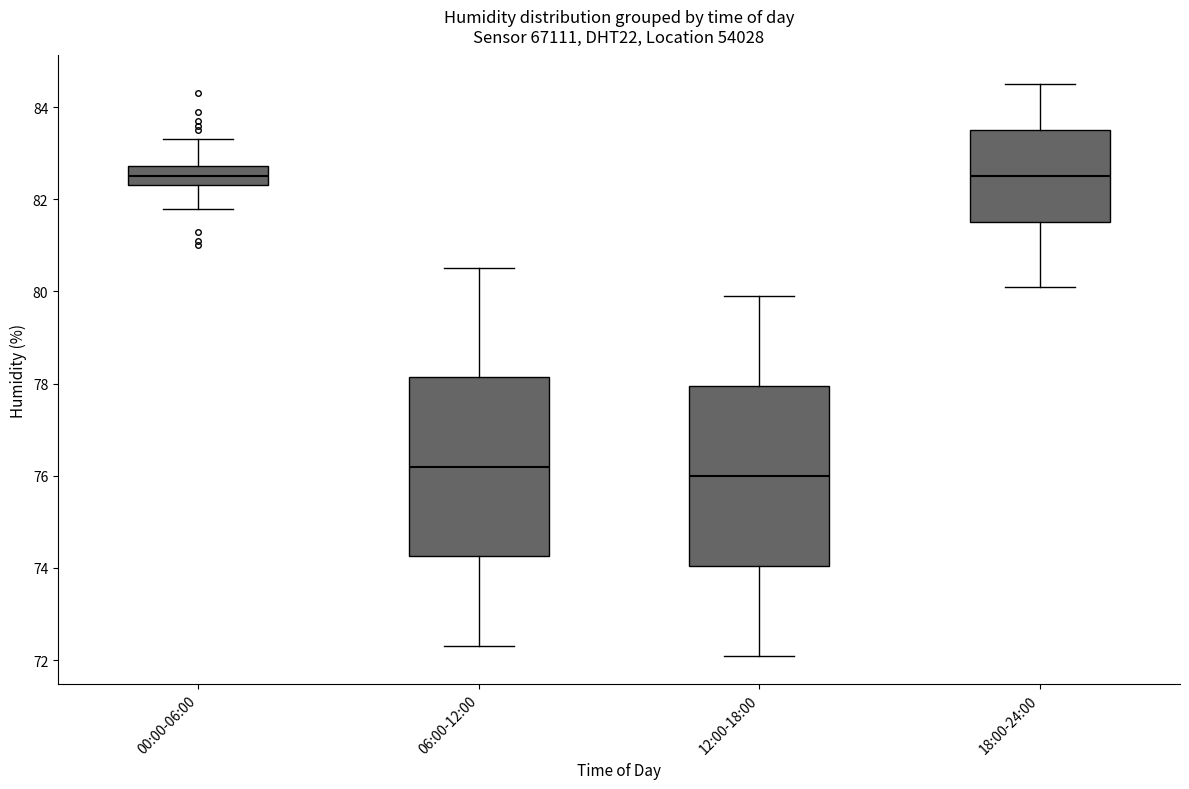

Reading left to right, transcribe this box plot: for each box, give where its median line is, the range the box spans, and where its two whiskers end, as read against the y-axis. The values are not printed on the chart, so give them approximately, as read against the axis.

00:00-06:00: median 82.6, box 82.4 to 82.8, whiskers 81.8 to 83.4
06:00-12:00: median 76.2, box 74.2 to 78.2, whiskers 72.4 to 80.6
12:00-18:00: median 76.0, box 74.0 to 78.0, whiskers 72.2 to 80.0
18:00-24:00: median 82.6, box 81.6 to 83.6, whiskers 80.2 to 84.6